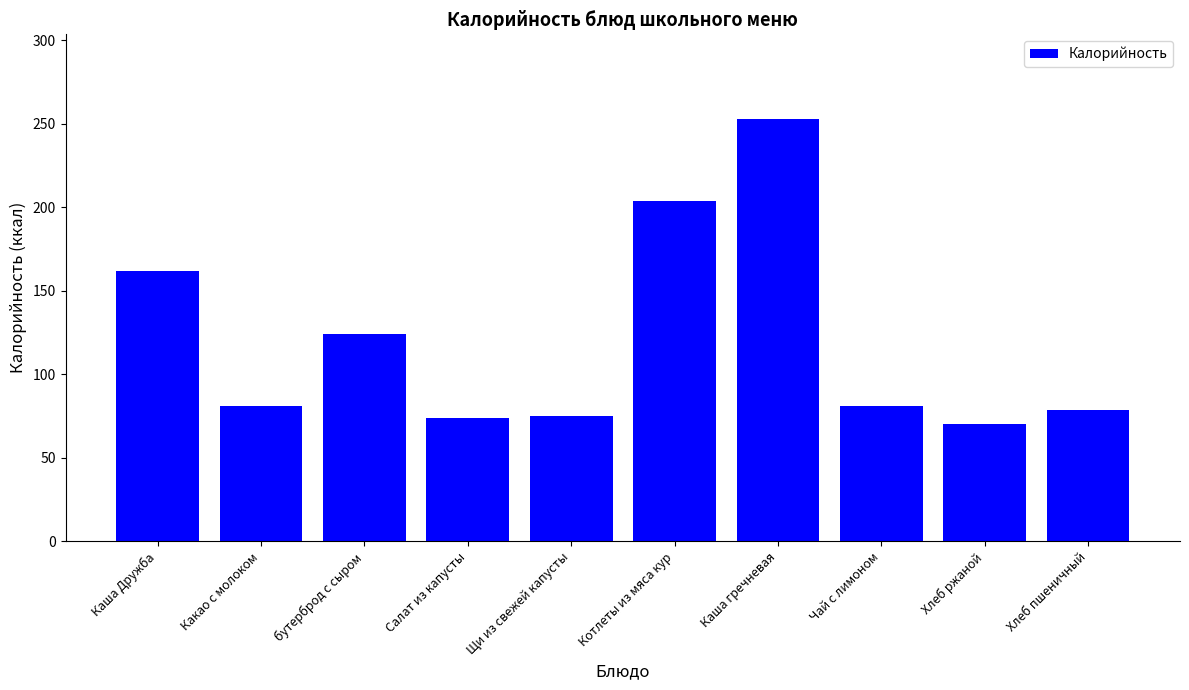

How many distinct data groups are displayed?

1